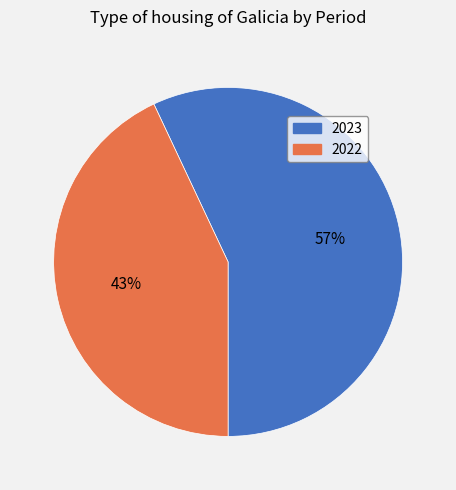

What is the smallest slice in the pie chart?

2022